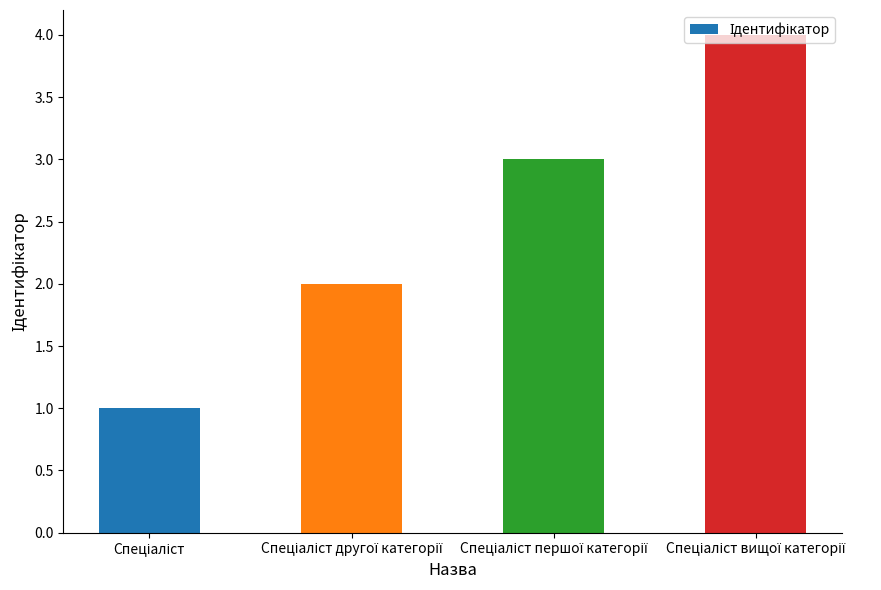

Does the chart contain any negative values?

No